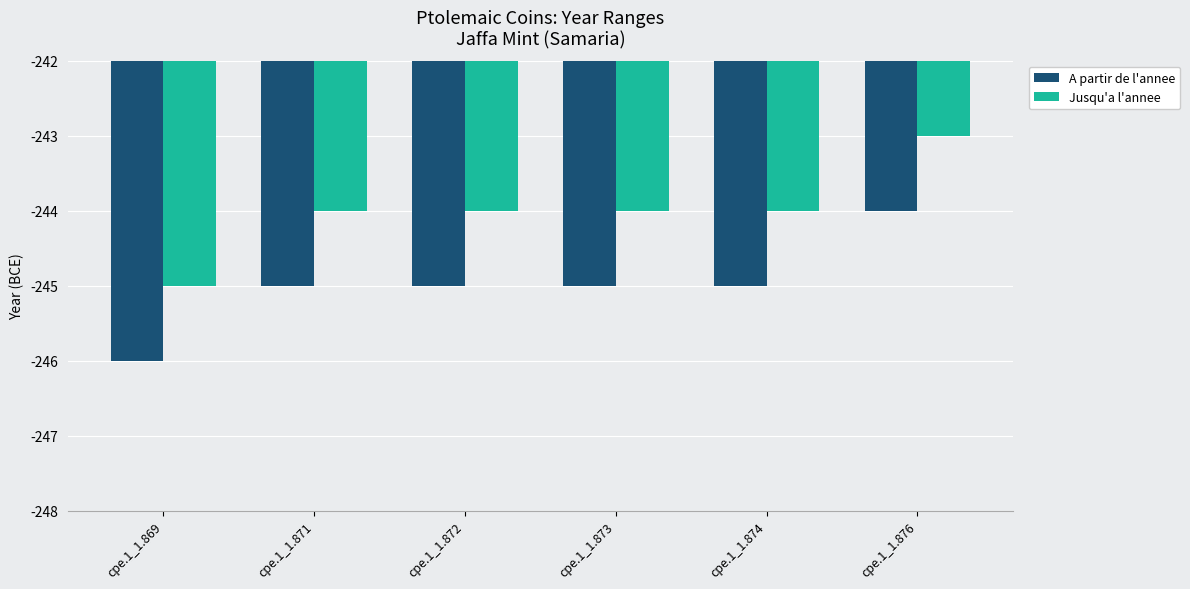

What is the total value across all series at cpe.1_1.873?

-489